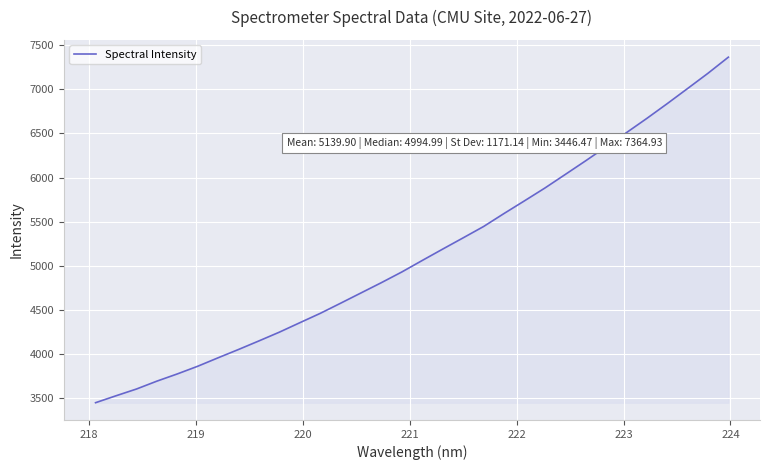

Reading right to left, what are all the values shown in this chart?

7364.9	7182.2	7009.3	6837.6	6670.2	6508.6	6347.8	6189.3	6034.4	5880.4	5735.2	5591.8	5444.6	5316.2	5189.0	5060.2	4929.8	4808.7	4691.9	4575.1	4459.8	4353.7	4246.7	4147.5	4050.3	3955.9	3859.8	3772.6	3690.8	3601.4	3524.8	3446.5